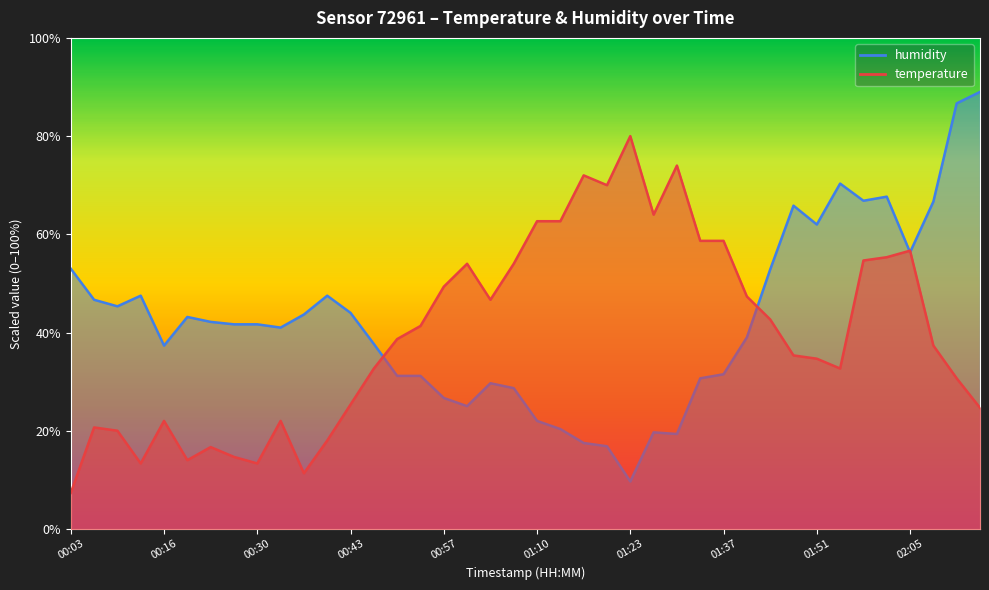

What is the sum of all humidity values?

1695.3